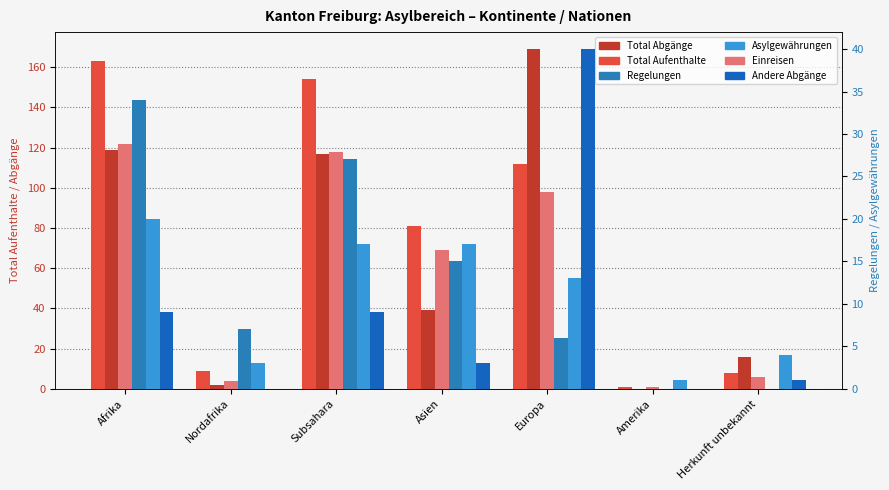

Where does the Einreisen series first go above 69?

Afrika